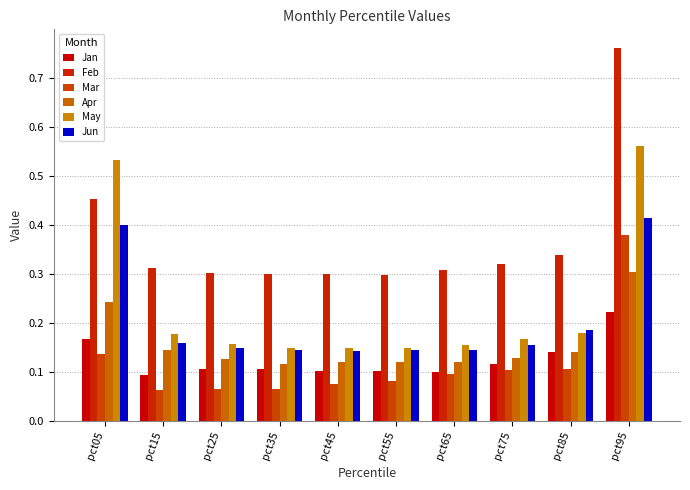

True or false: Jun has a value of 0.3 at pct25.

False